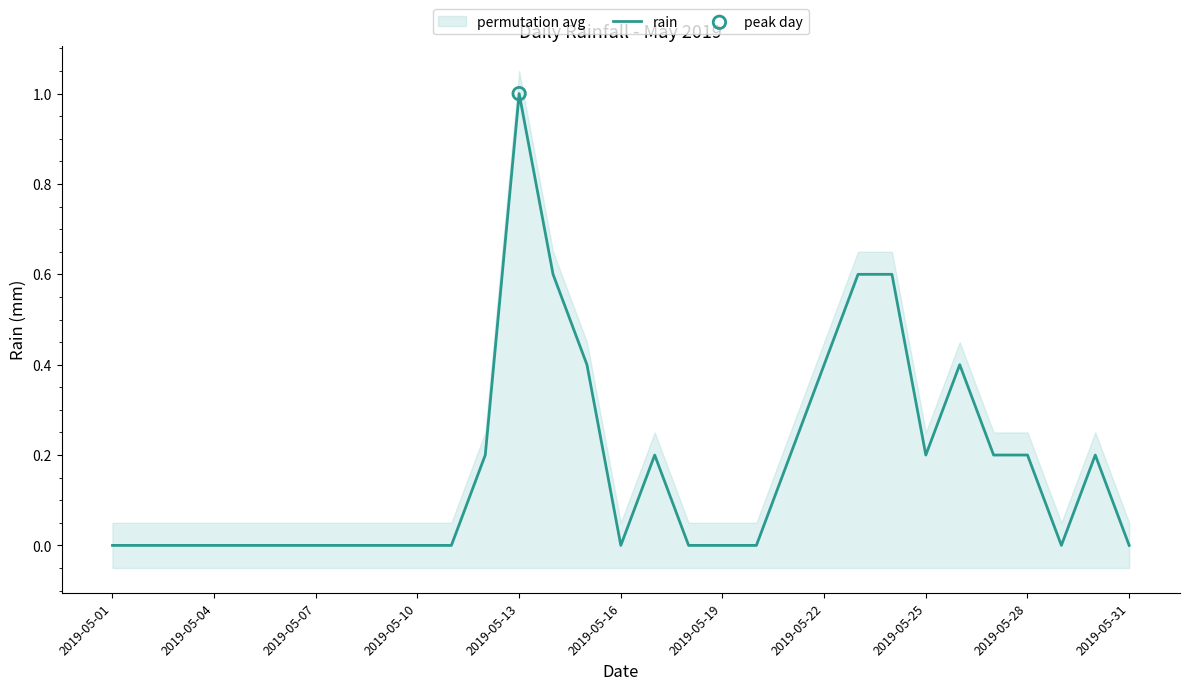

Is it true that rain equals 0.2 at 2019-05-25?

True